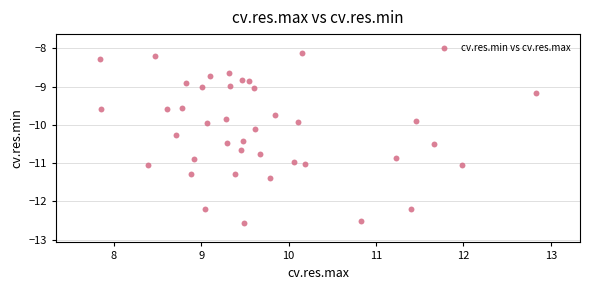

What is the range of X values (max minus min)?

5.0